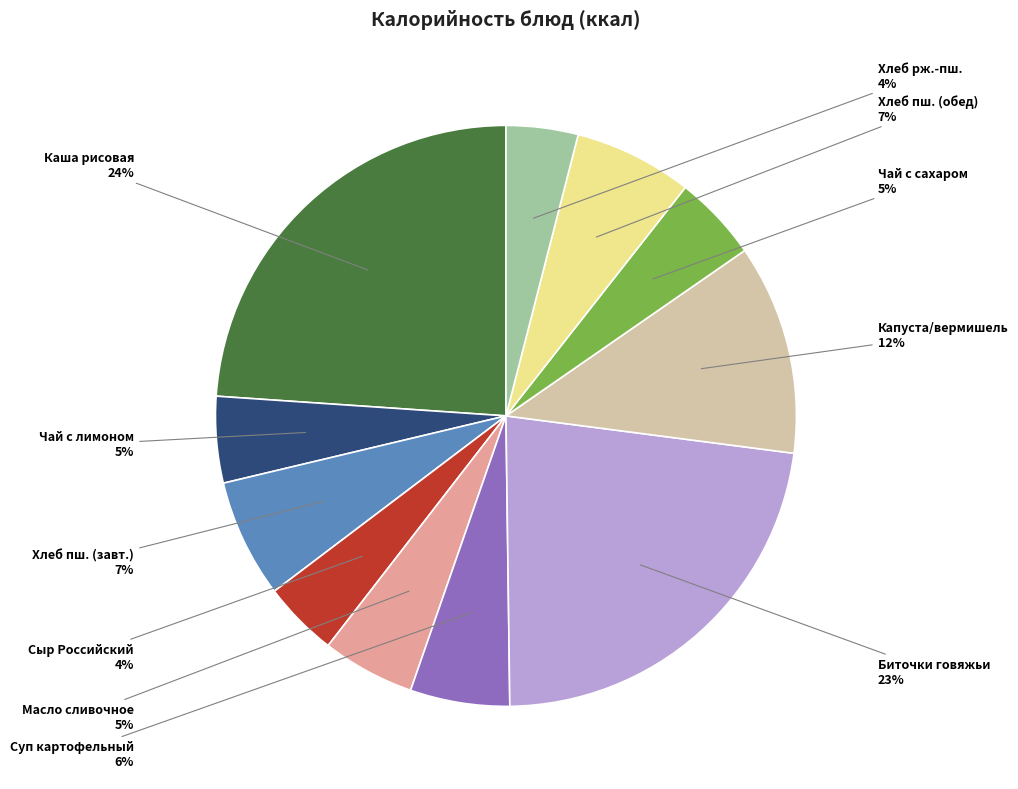

Which category has the biggest portion of the pie?

Каша рисовая